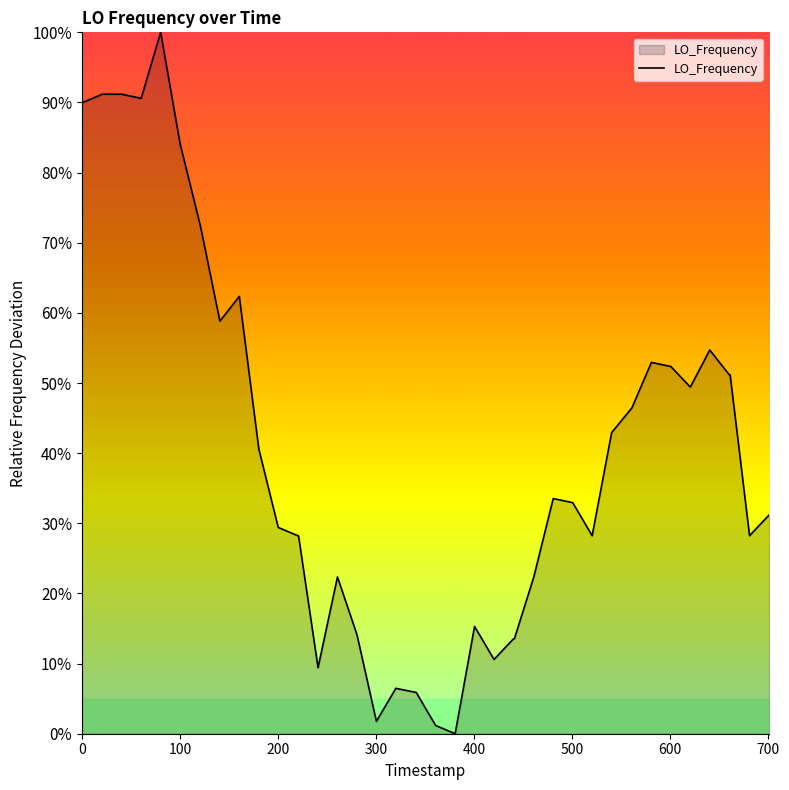

What is the difference between the maximum and minimum values?

100.0